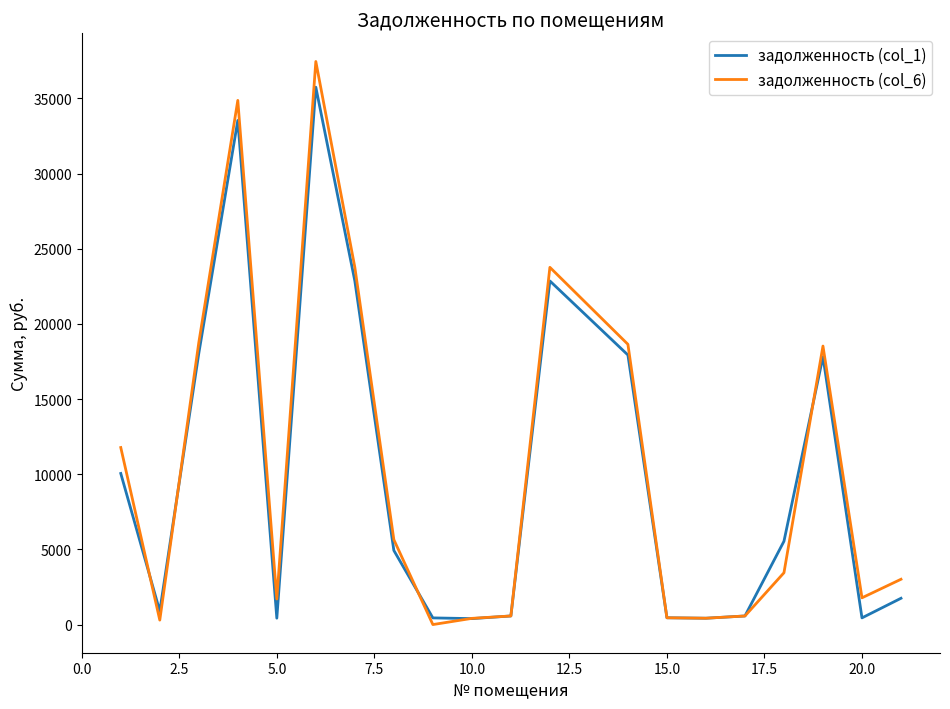

Which series has the largest range (max minus min)?

задолженность (col_6)